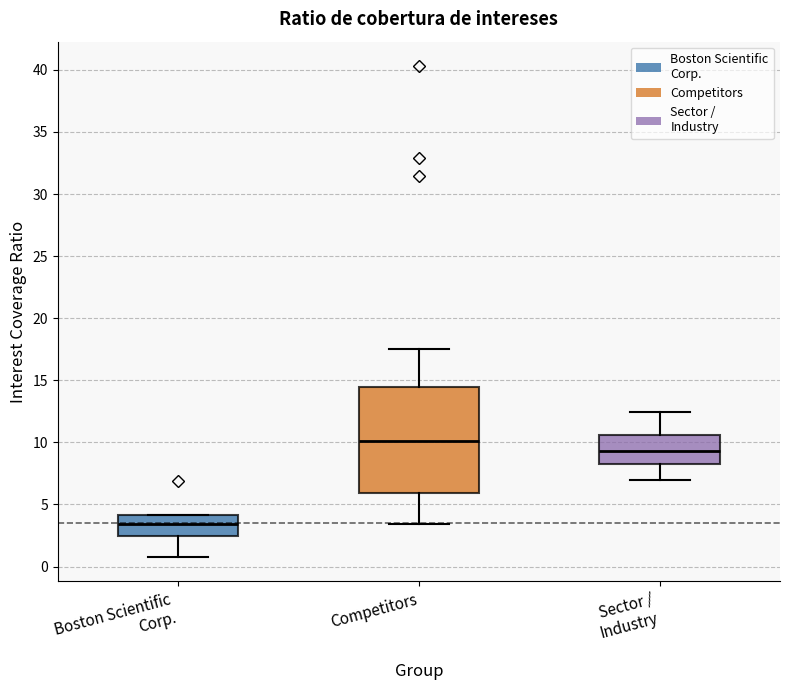

Where does the lower whisker of the box for Boston Scientific Corp. end on the y-axis? The values are not printed on the chart, so give them approximately, as read against the axis.

1.0